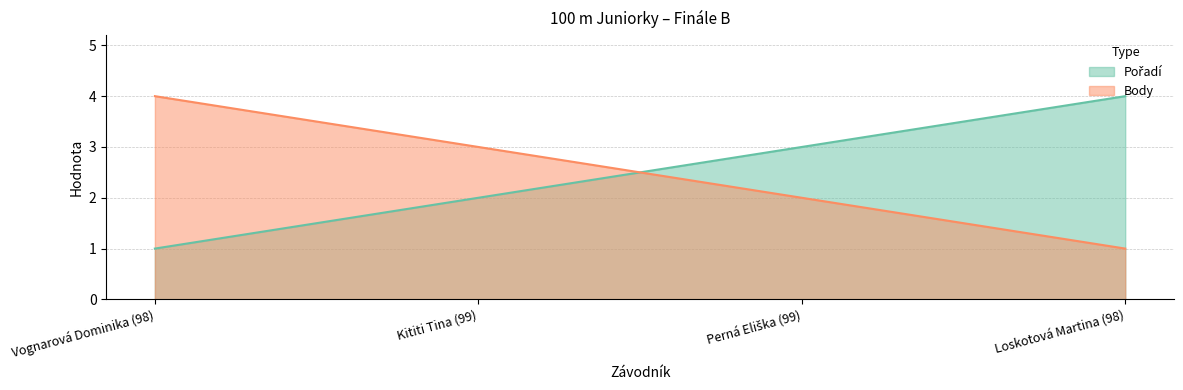

What position from the left is Kititi Tina (99)?

2